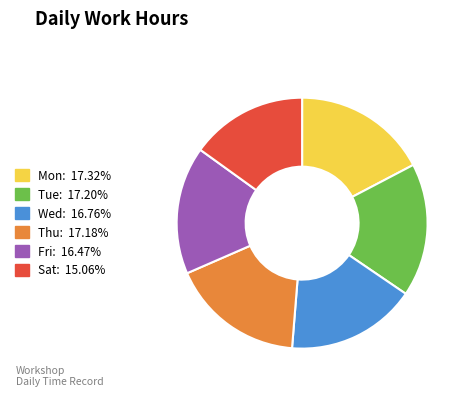

Which has a higher value, Mon or Fri?

Mon